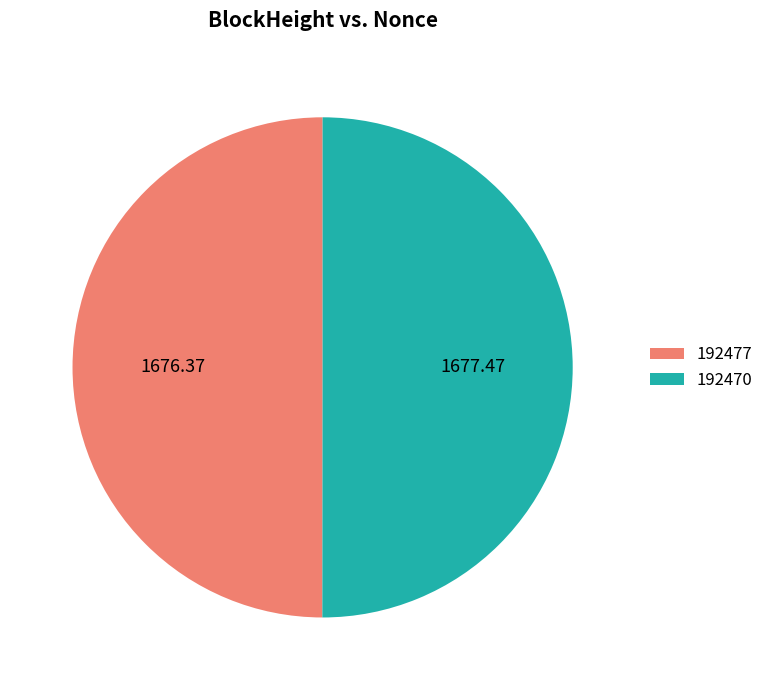

Combined, do 192470 and 192477 account for over 50%?

Yes